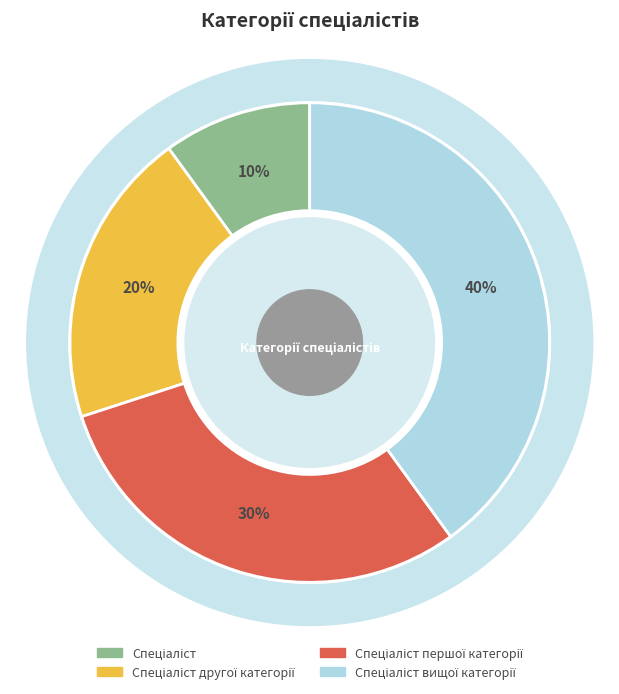

What percentage is the Спеціаліст першої категорії slice, to the nearest percent?

30%